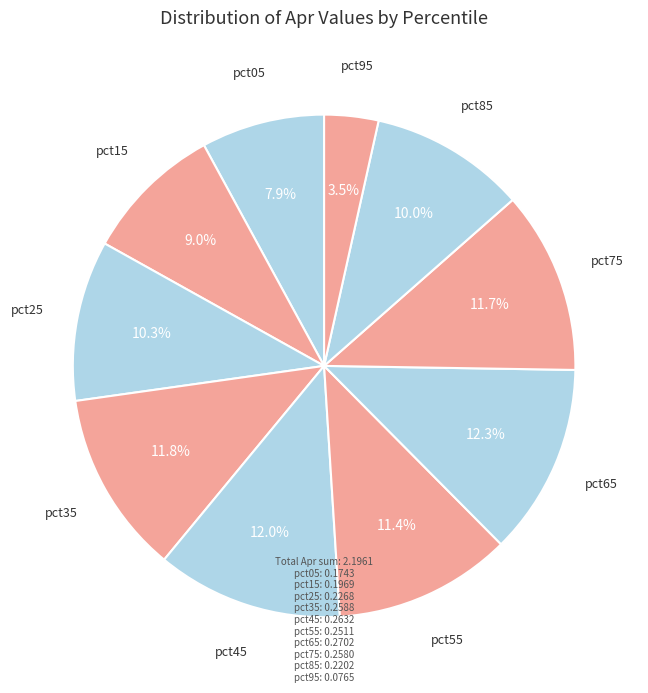

True or false: pct15 accounts for 9% of the total.

True